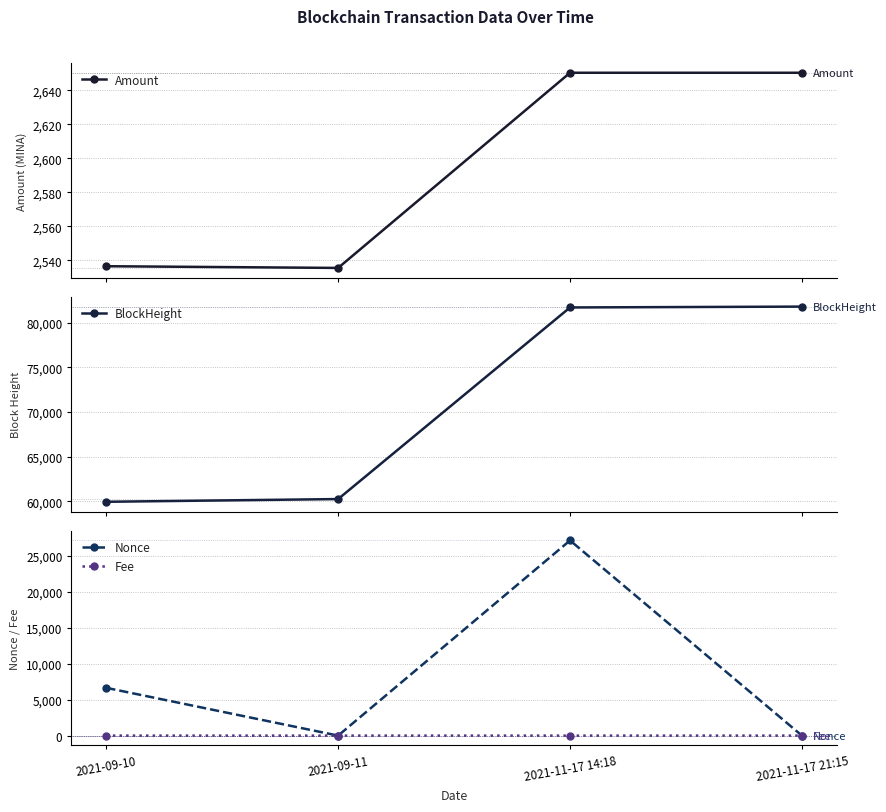

Is it true that Amount equals 4236.3 at 2021-11-17 21:15?

False